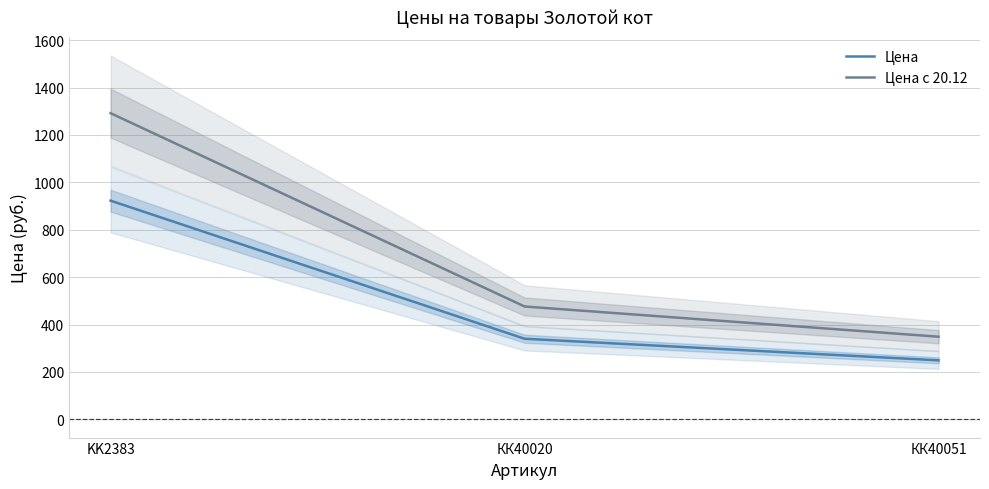

What is the sum of the Цена с 20.12 values at КК40020 and КК40051?

825.2